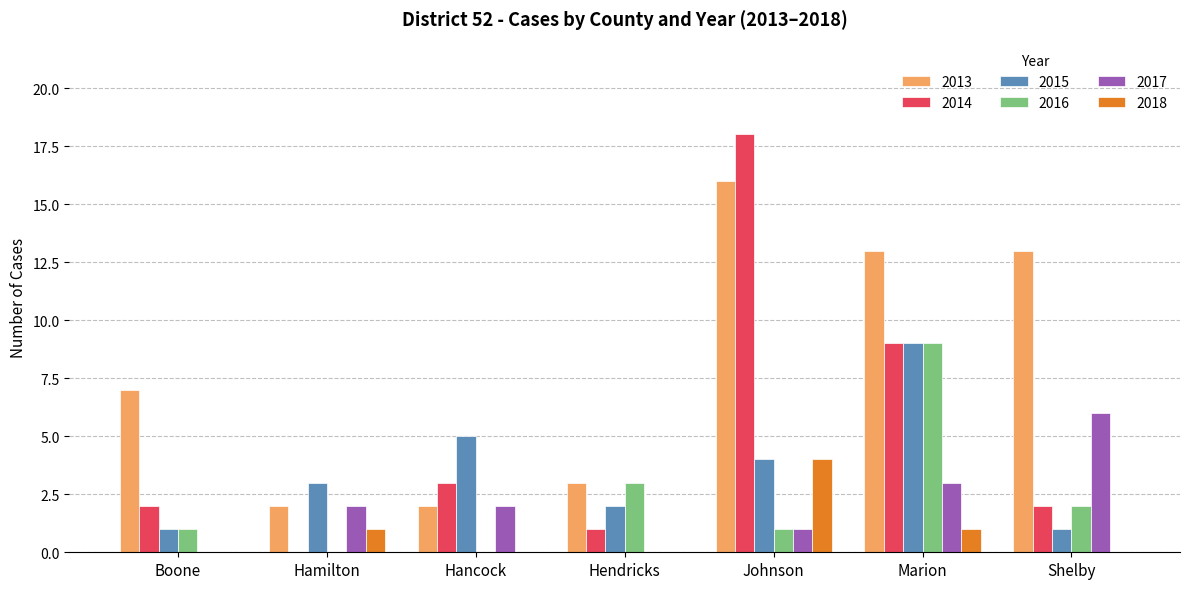

Which series changed the most between Marion and Shelby?

2015